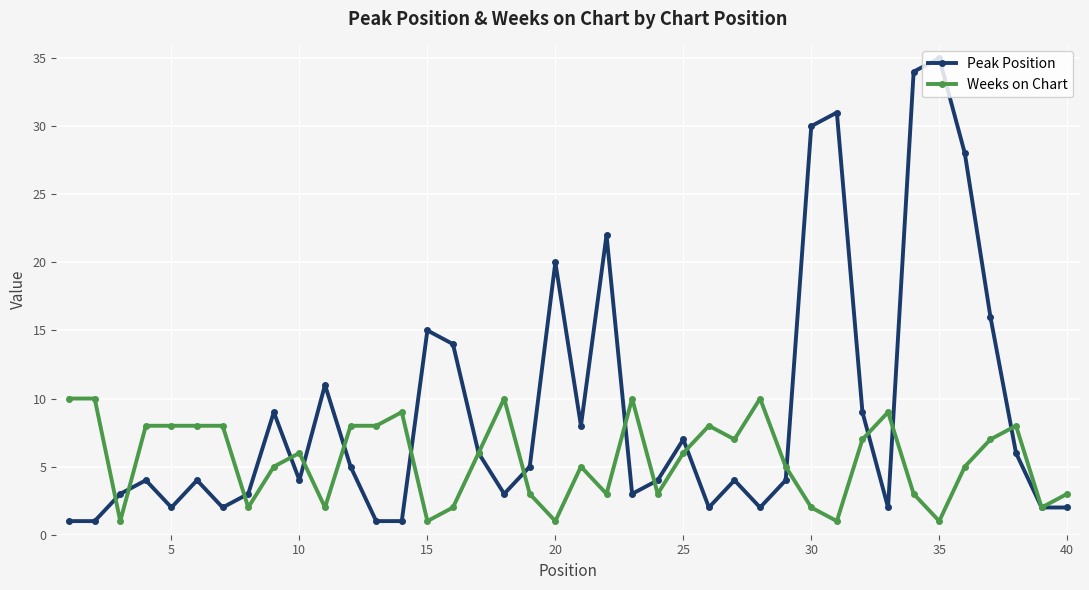

What is the maximum value shown in the chart?

35